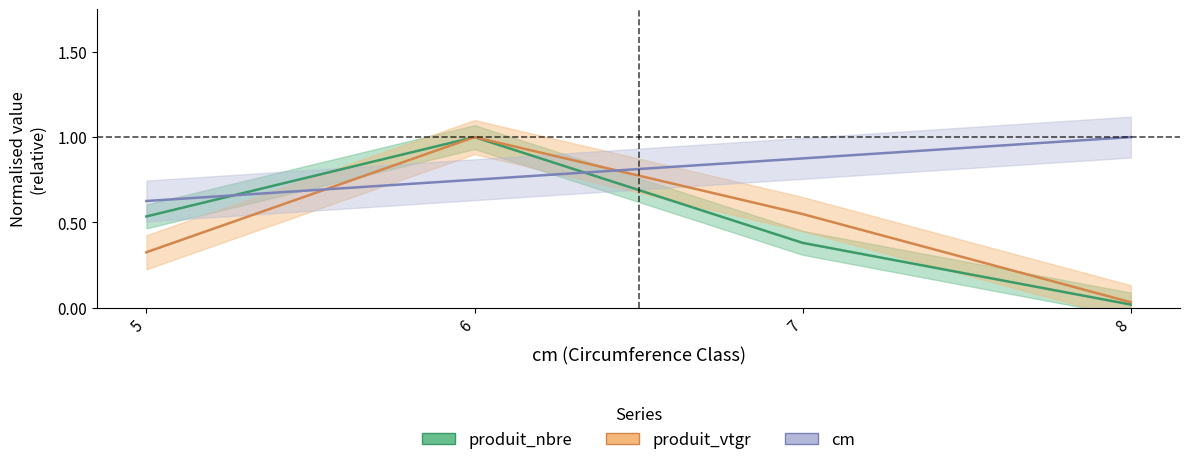

Read the produit_nbre value at 6.

1.0